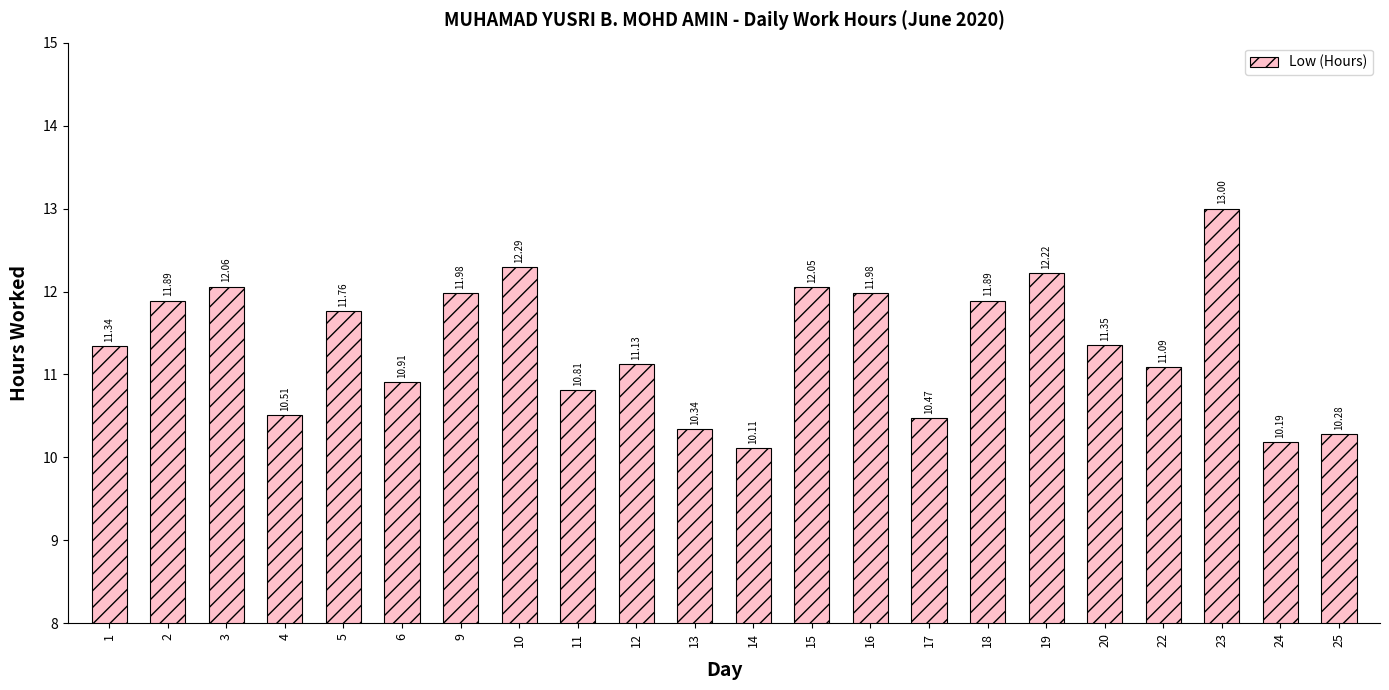

What is the difference between the second highest and second lowest values?

2.1